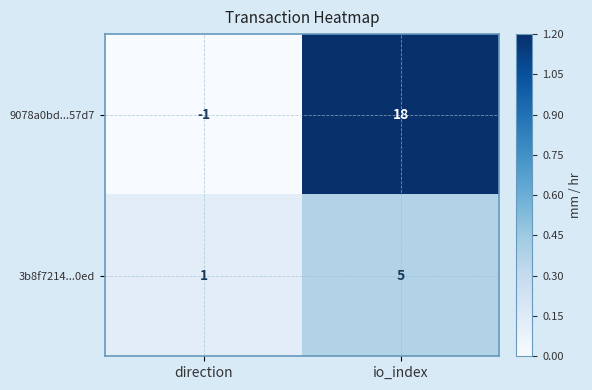

Is it true that 3b8f7214...0ed equals 0 at direction?

False